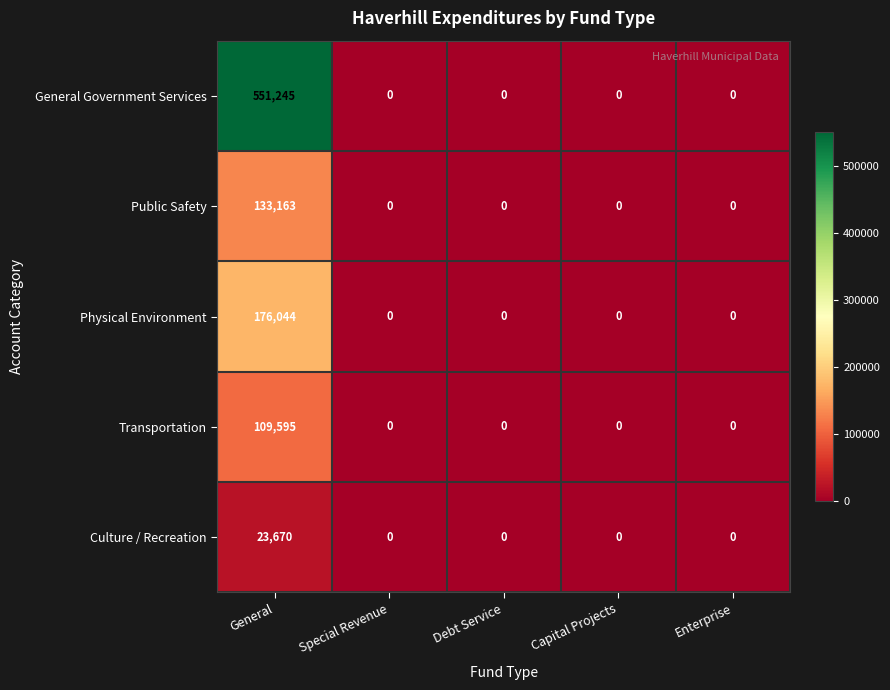

The General Government Services series shows 0 at Enterprise. True or false?

True